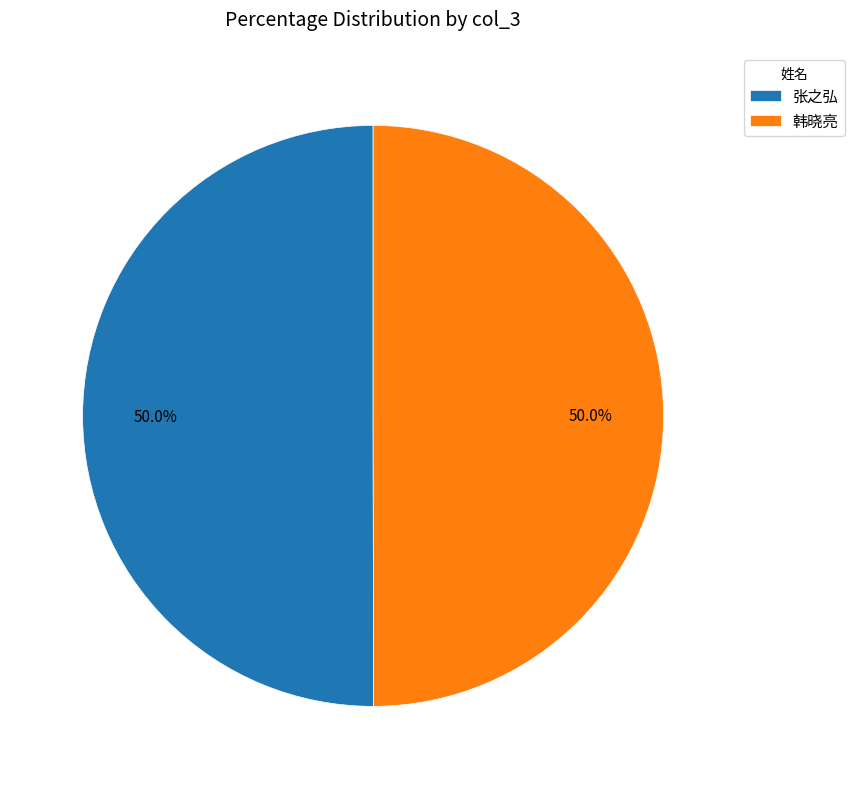

To the nearest percent, what percentage of the pie is 张之弘?

50%